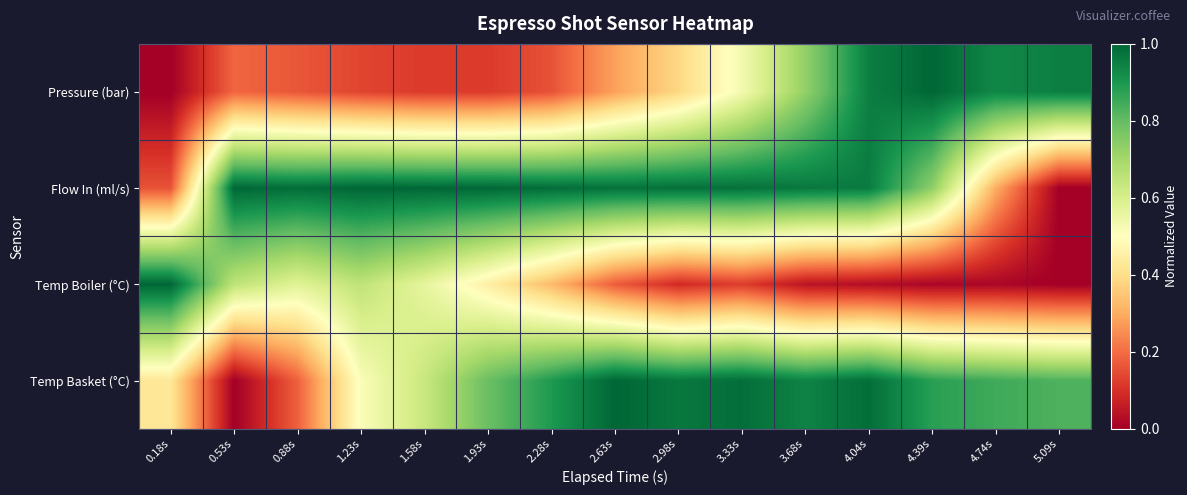

At which category is the sum across all series the highest?

4.04s